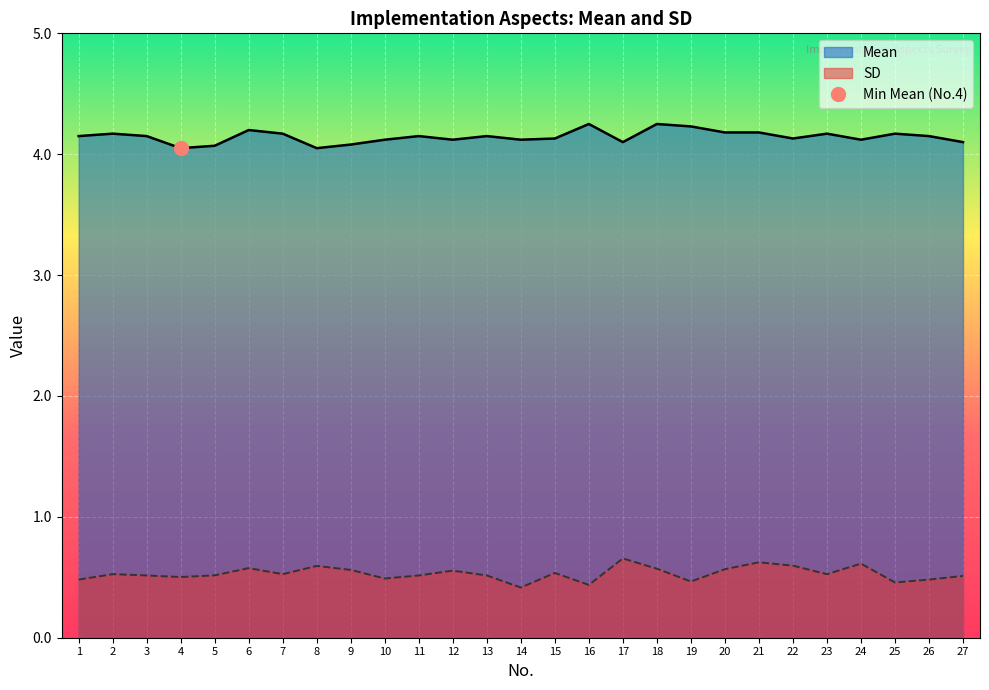

In Mean, how many points are lower than both neighbors (excluding endpoints)?

7